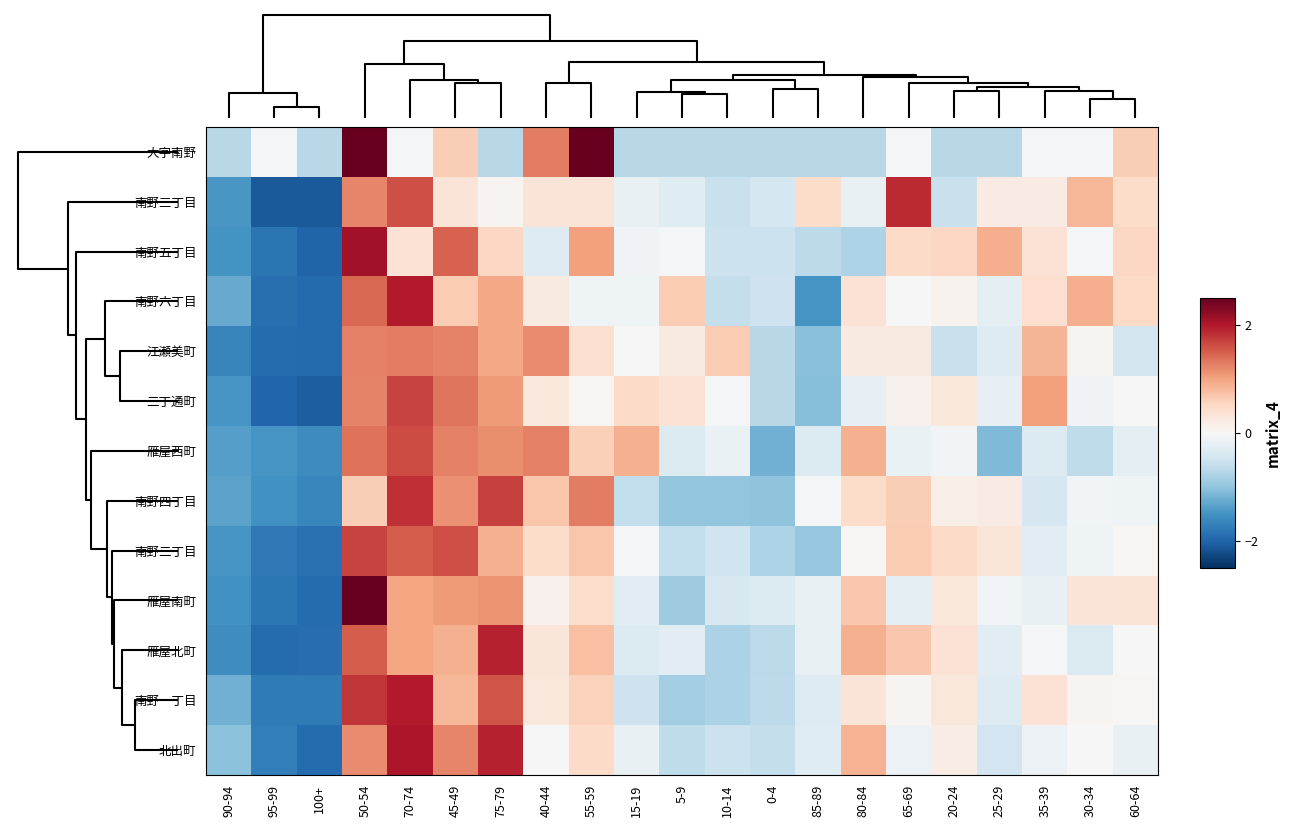

How many series are shown in this chart?

13